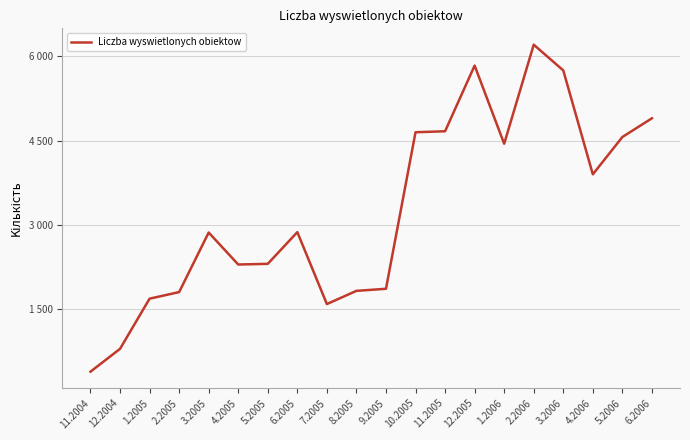

Does the chart display data point markers on the line(s)?

No